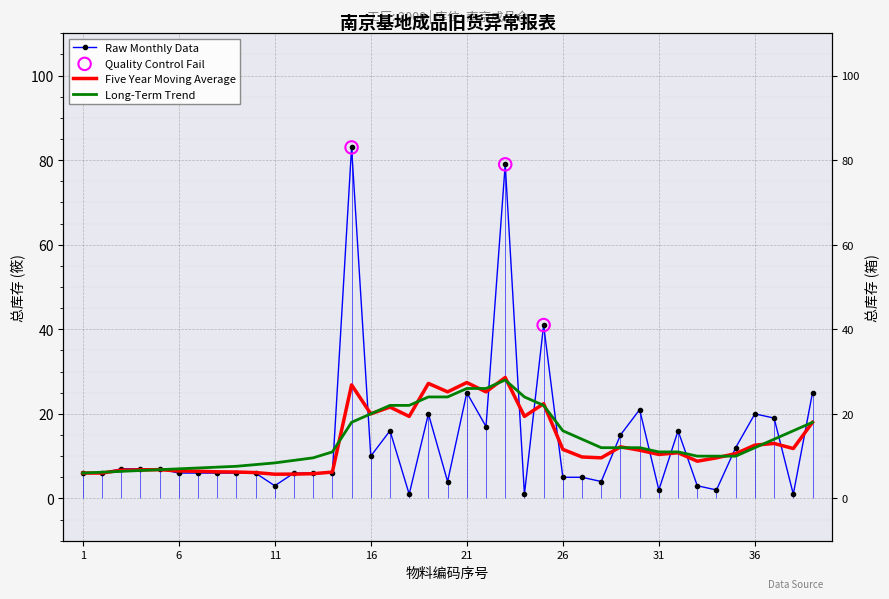

Which series contains the lowest Y value?

Raw Monthly Data